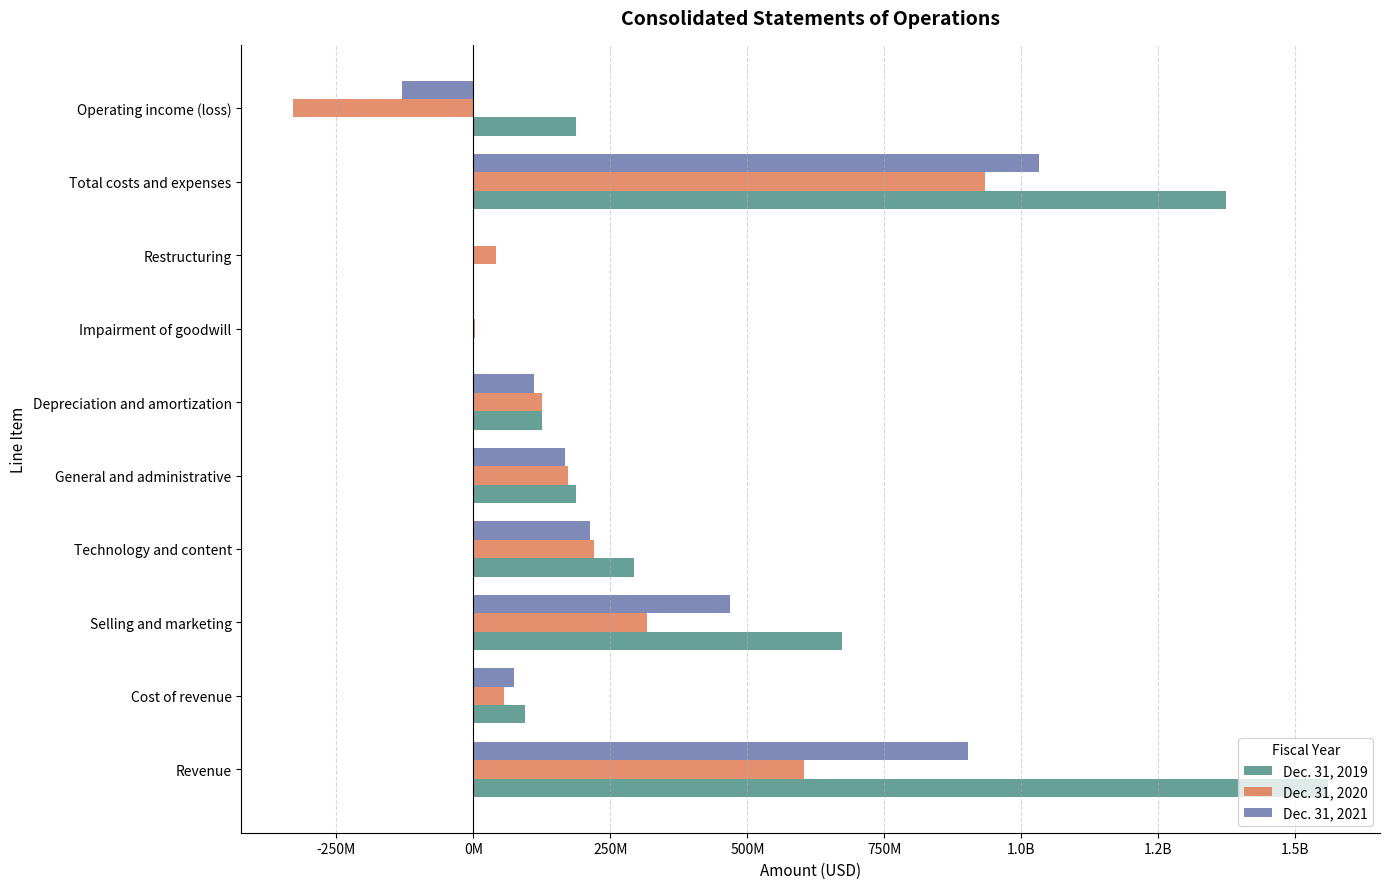

What are all the series names shown in the legend?

Dec. 31, 2019, Dec. 31, 2020, Dec. 31, 2021